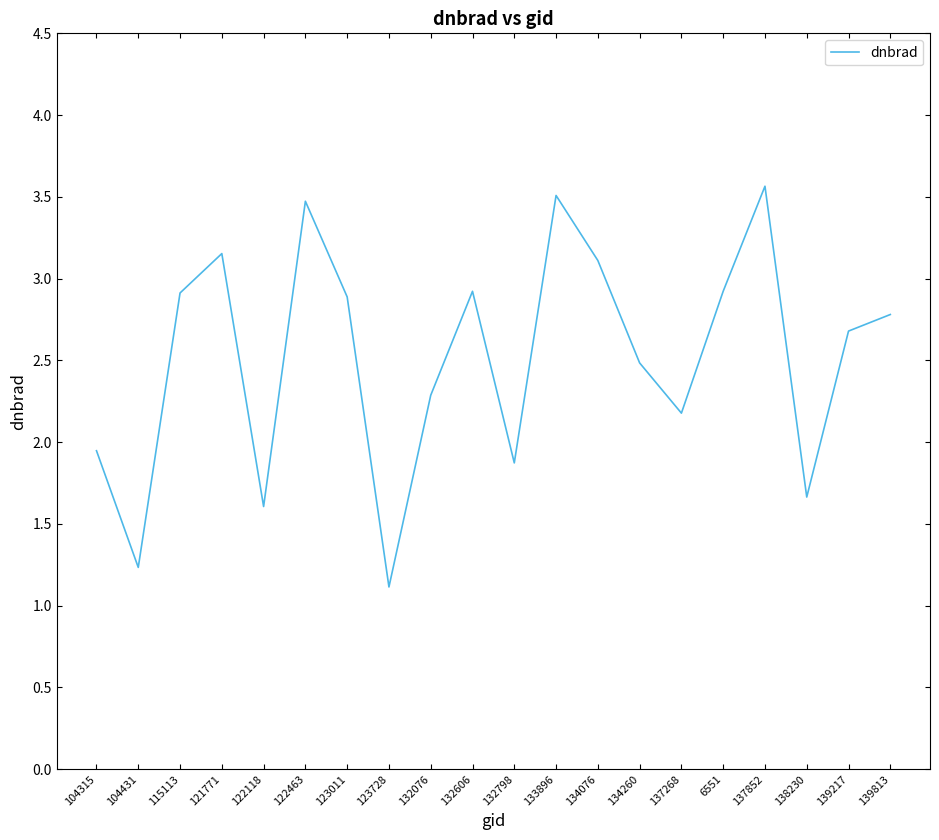

Is it true that the value at 137268 is 2.2?

True